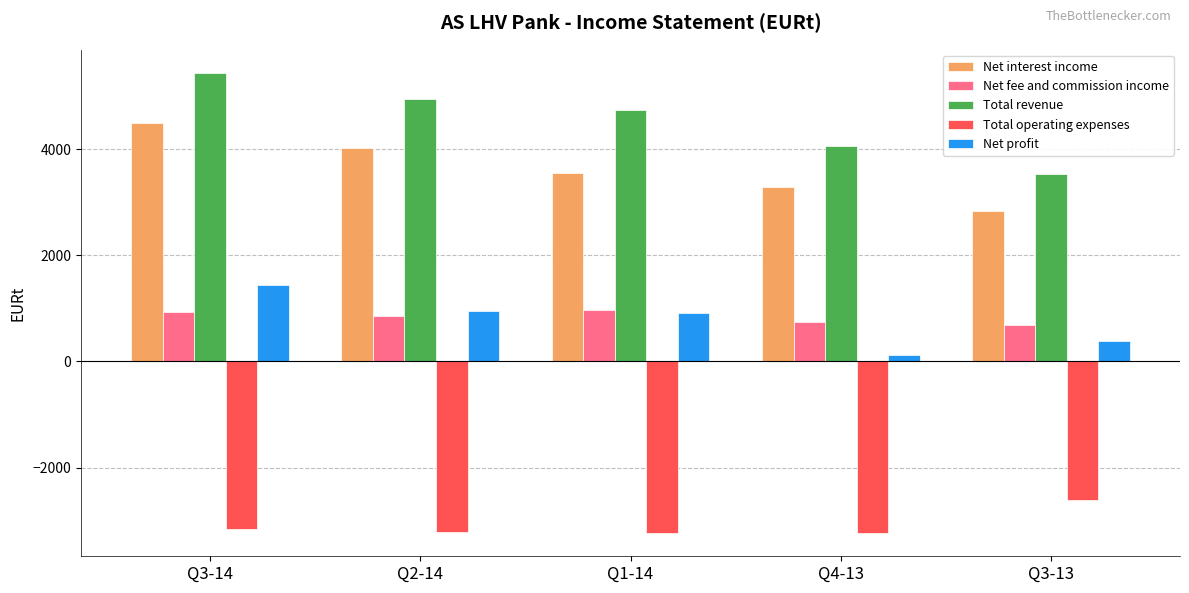

Which series has the largest range (max minus min)?

Total revenue